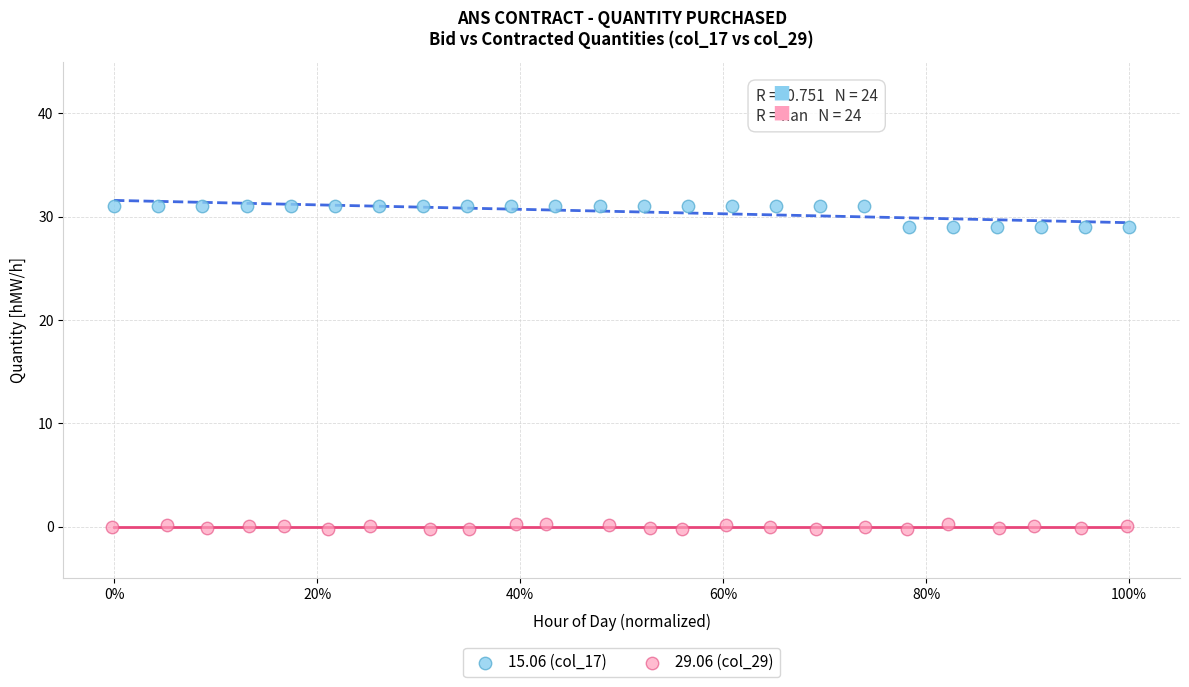

Which series reaches the maximum Y coordinate?

15.06 (col_17)